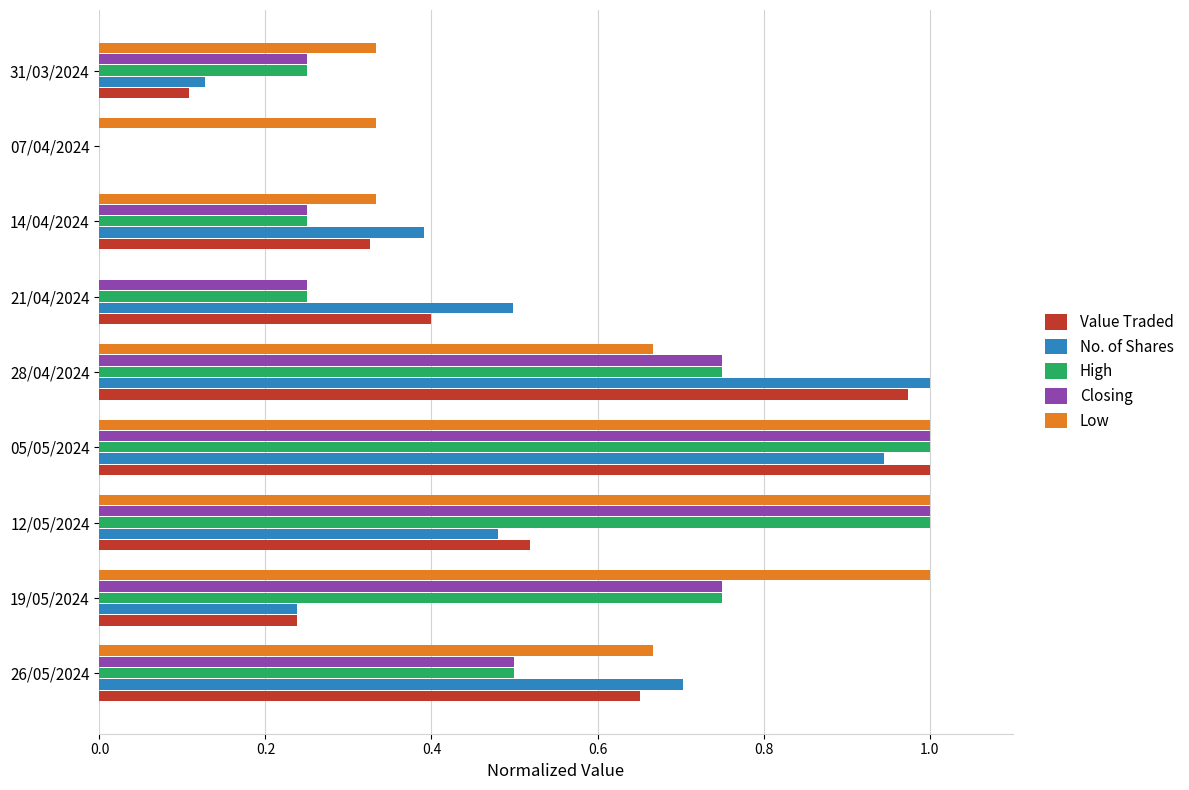

The Closing series shows 1.2 at 19/05/2024. True or false?

False